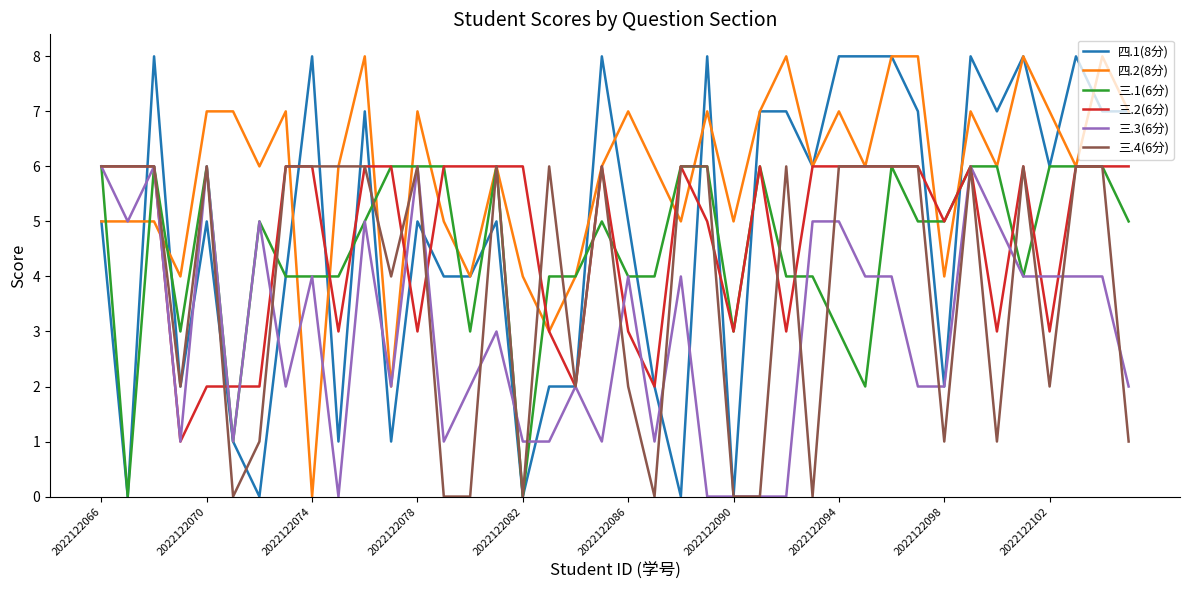

Which series has the largest total across all categories?

四.2(8分)